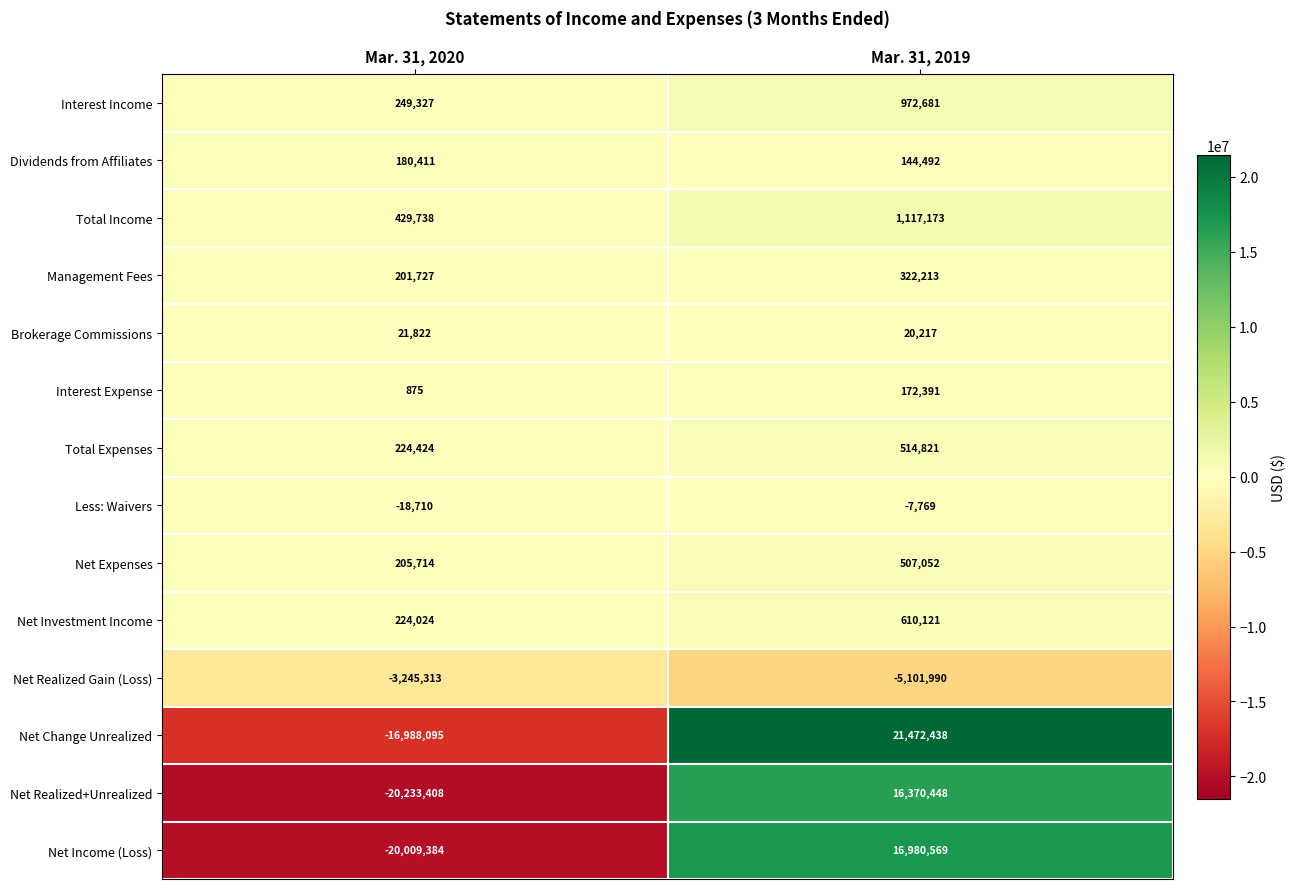

At Mar. 31, 2020, list the series in order from largest to smallest.

Total Income, Interest Income, Total Expenses, Net Investment Income, Net Expenses, Management Fees, Dividends from Affiliates, Brokerage Commissions, Interest Expense, Less: Waivers, Net Realized Gain (Loss), Net Change Unrealized, Net Income (Loss), Net Realized+Unrealized